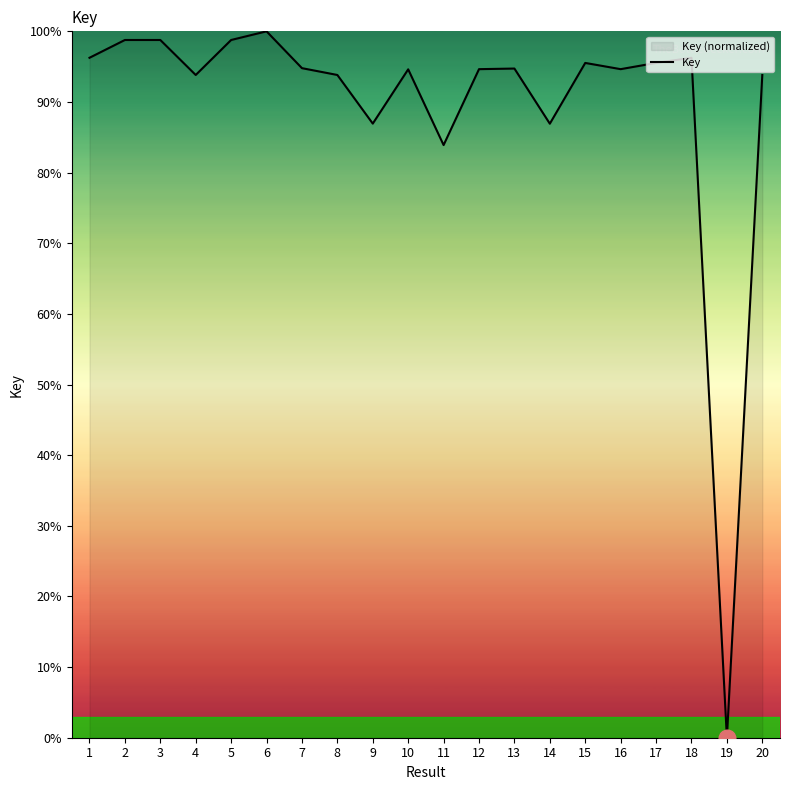

Reading left to right, extract all data points from this chart.

96.3	98.8	98.8	93.8	98.8	100.0	94.8	93.8	86.9	94.6	83.9	94.6	94.7	86.9	95.5	94.6	95.5	96.3	0.0	93.8